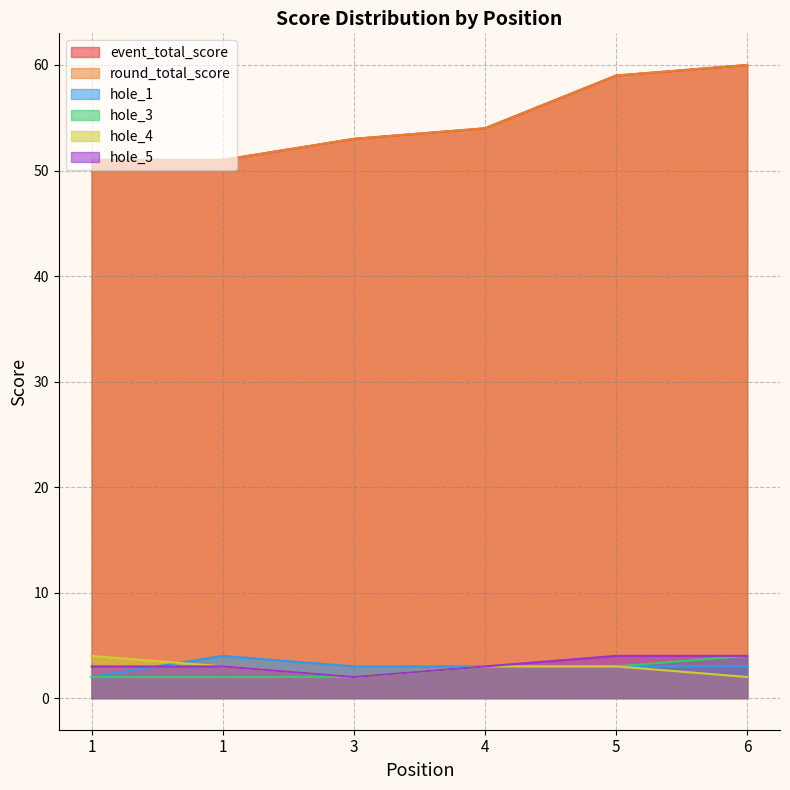

True or false: event_total_score and hole_5 intersect in this chart.

False